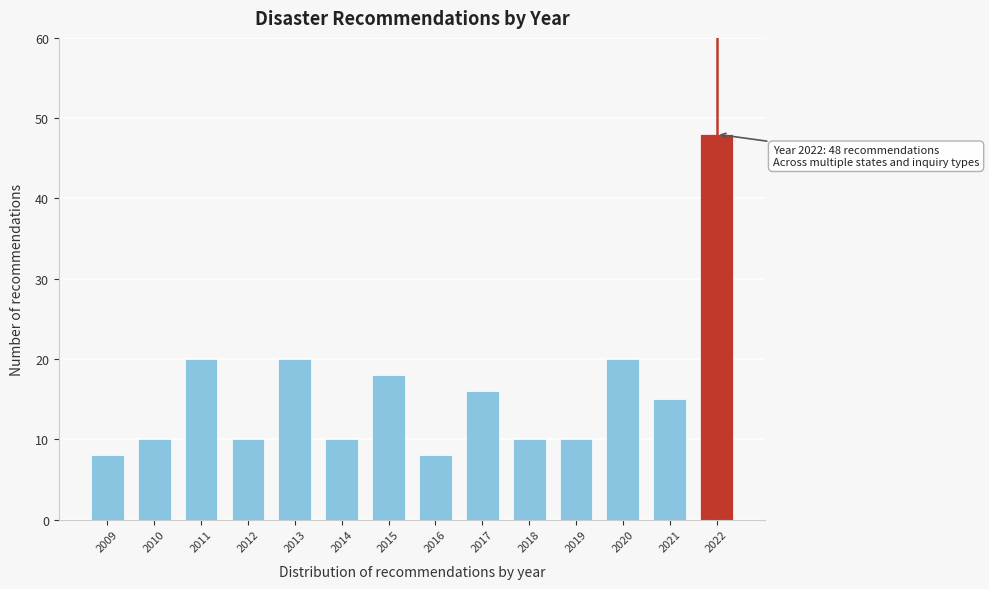

Reading left to right, list all the values displayed in this chart.

2009=8	2010=10	2011=20	2012=10	2013=20	2014=10	2015=18	2016=8	2017=16	2018=10	2019=10	2020=20	2021=15	2022=48